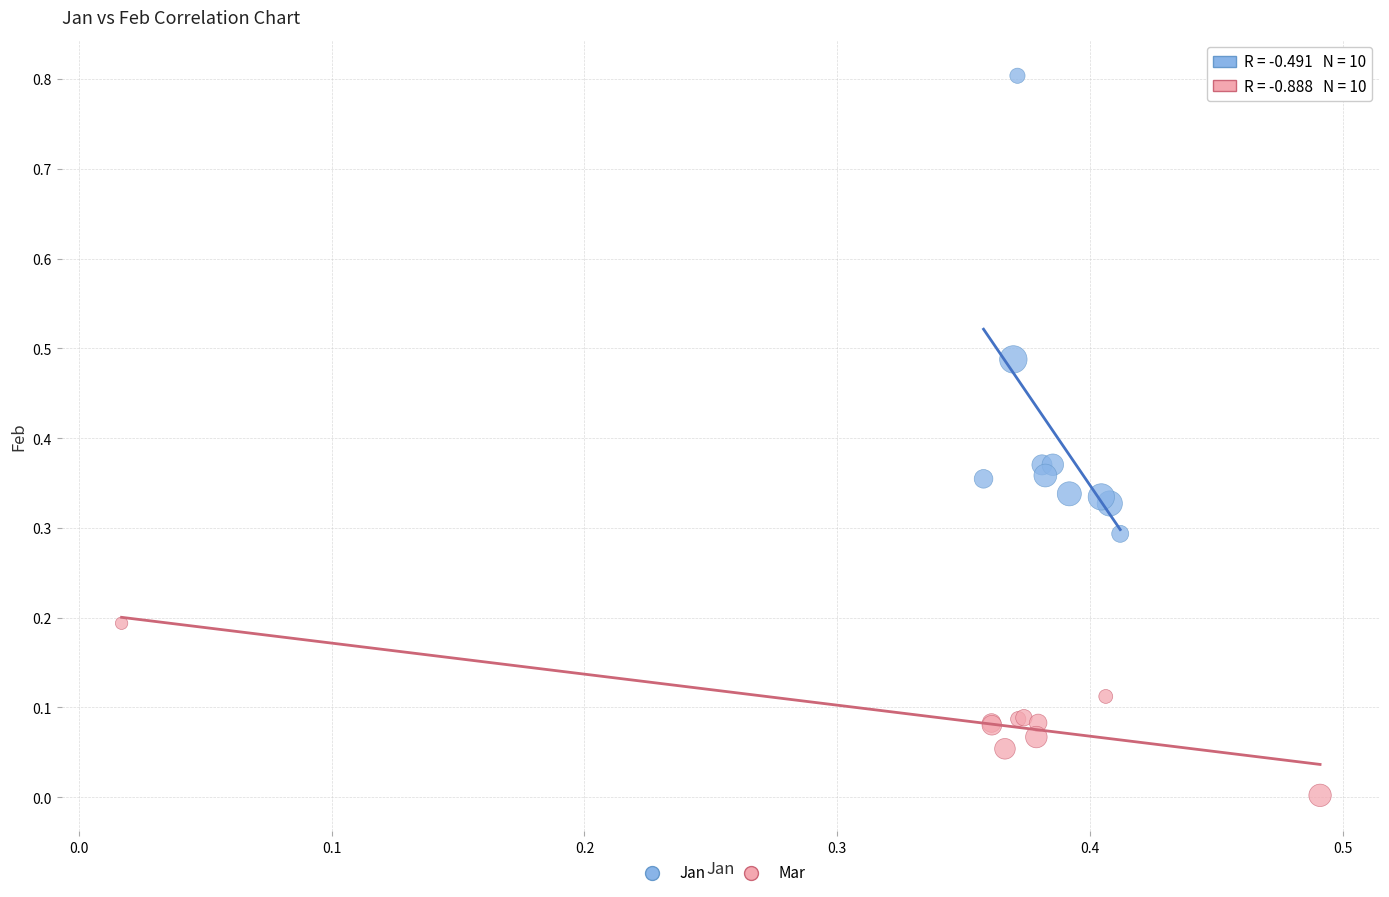

Which series has the largest Y range (max minus min)?

Jan